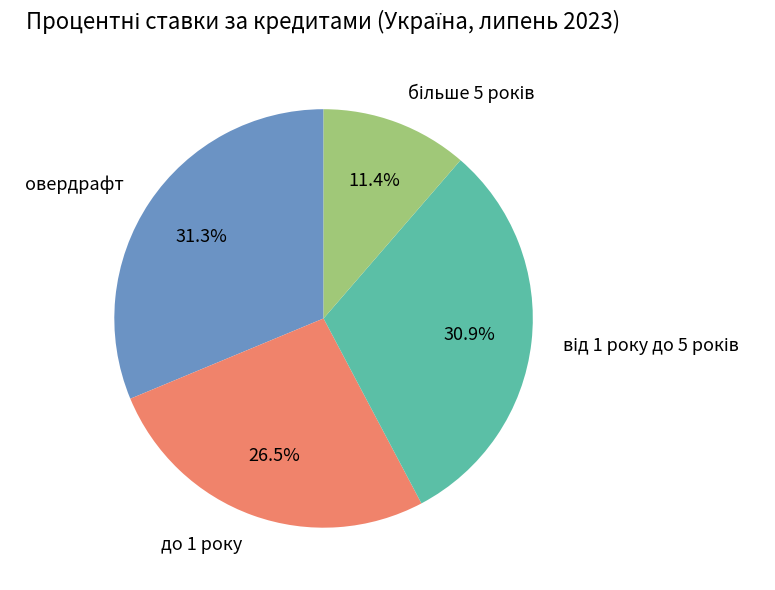

Does до 1 року represent more than half of the total?

No